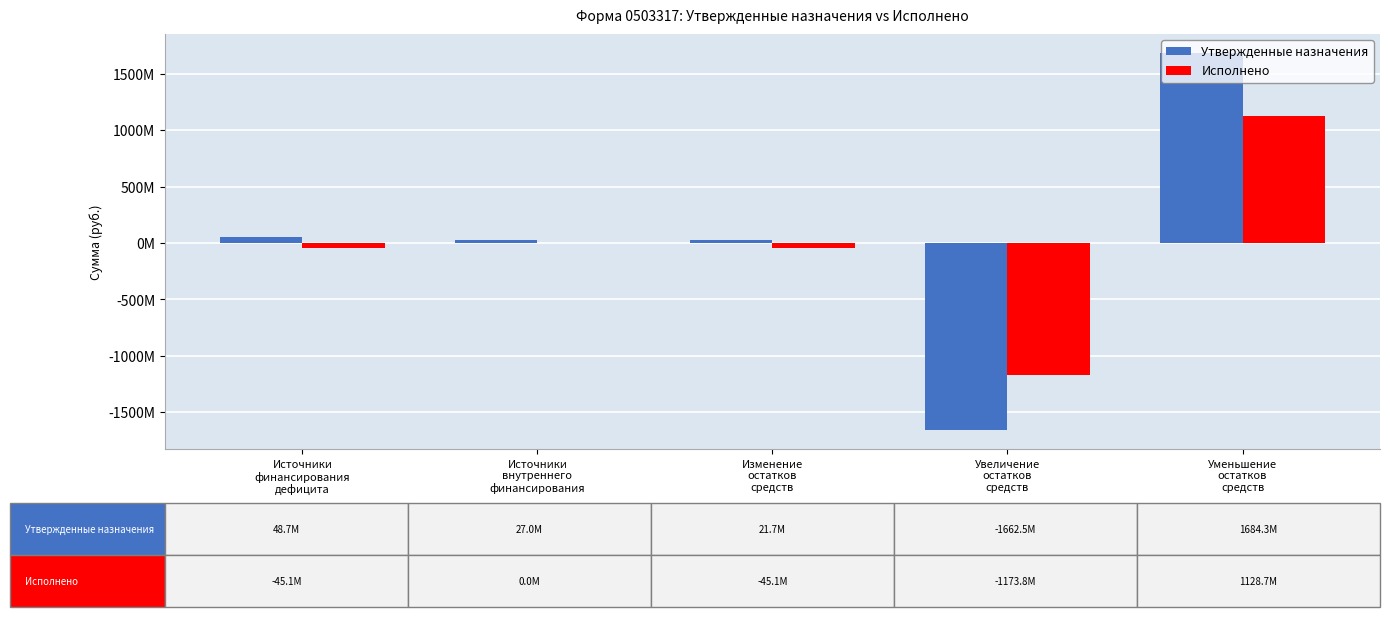

Are the bars horizontal?

No